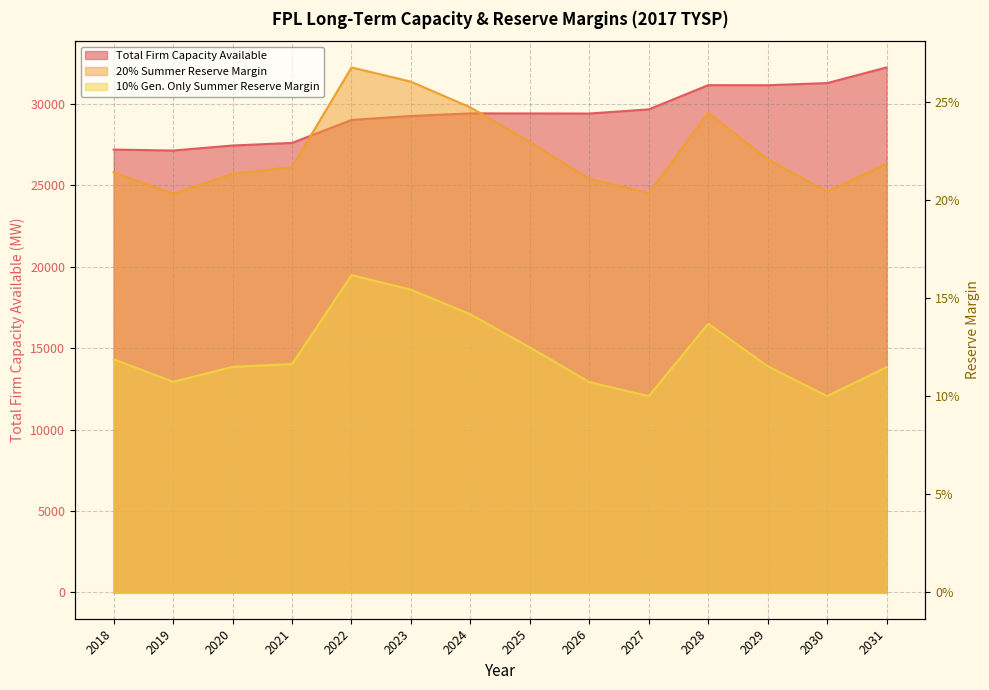

Reading left to right, what are all the values shown in this chart?

Total Firm Capacity Available: 2018=27182.3	2019=27124.9	2020=27433.5	2021=27592.5	2022=29002.1	2023=29246.1	2024=29403.8	2025=29400.0	2026=29396.2	2027=29652.0	2028=31136.2	2029=31132.5	2030=31264.8	2031=32225.0
20% Summer Reserve Margin: 2018=0.2	2019=0.2	2020=0.2	2021=0.2	2022=0.3	2023=0.3	2024=0.2	2025=0.2	2026=0.2	2027=0.2	2028=0.2	2029=0.2	2030=0.2	2031=0.2
10% Gen. Only Summer Reserve Margin: 2018=0.1	2019=0.1	2020=0.1	2021=0.1	2022=0.2	2023=0.2	2024=0.1	2025=0.1	2026=0.1	2027=0.1	2028=0.1	2029=0.1	2030=0.1	2031=0.1